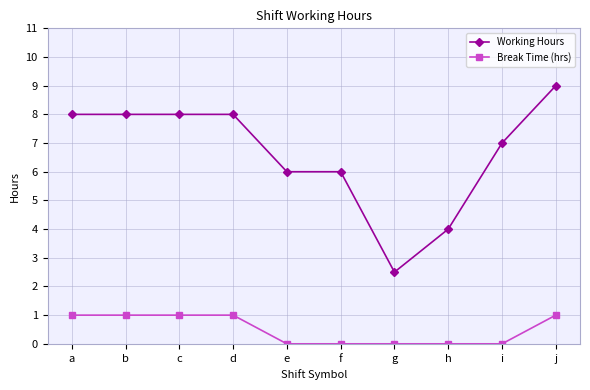

The value of Working Hours at e is 1.2. True or false?

False